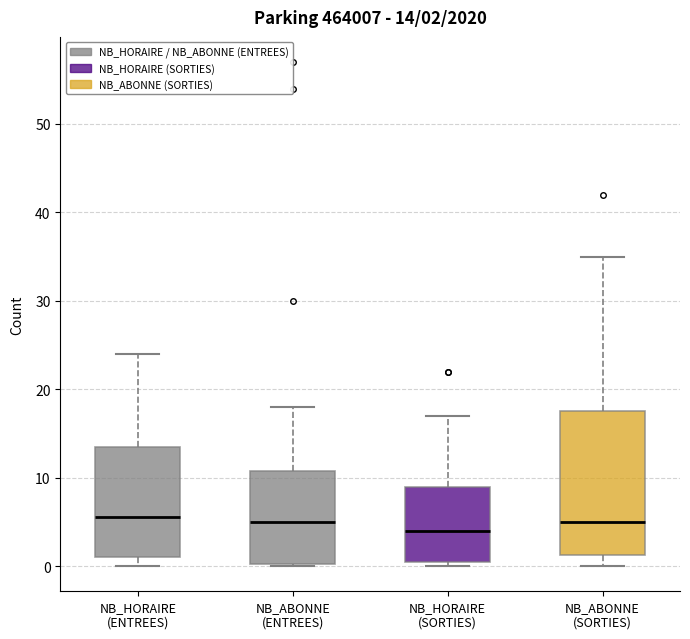

Which box's median line is the lowest?

NB_HORAIRE (SORTIES)